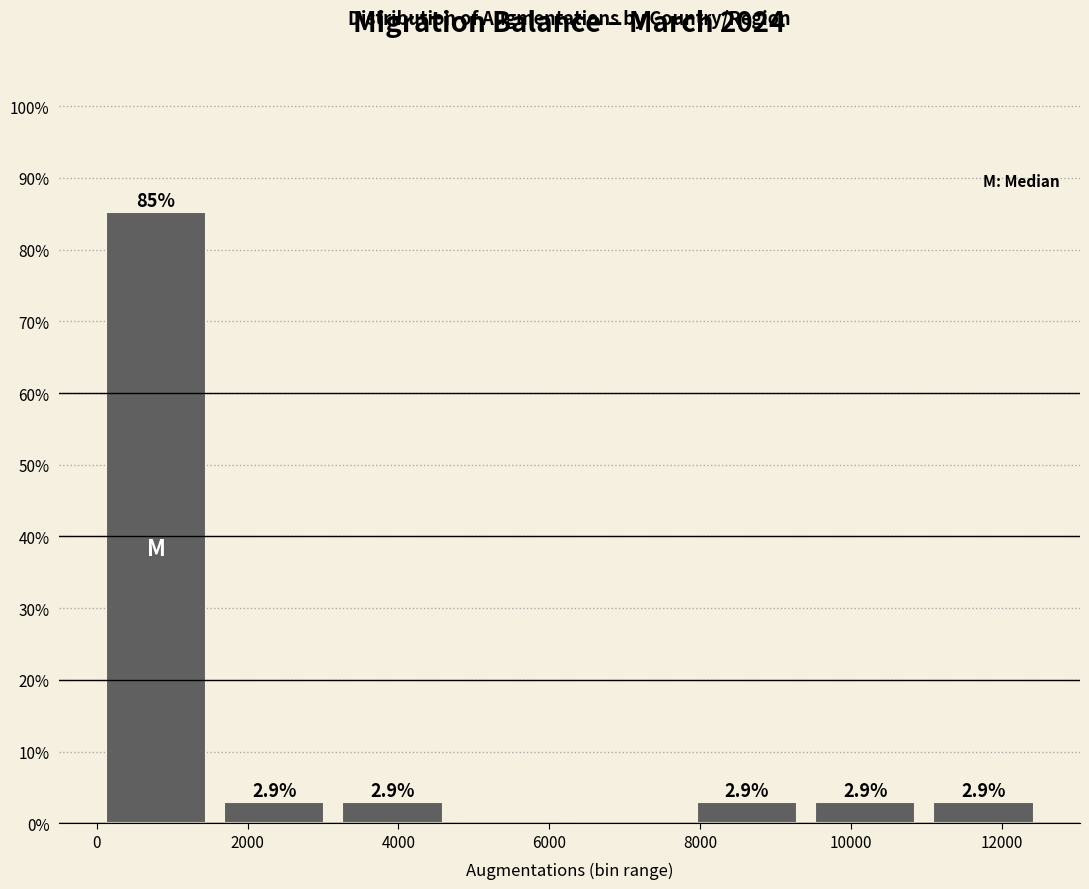

Over which range of the x-axis is the bar tallest?

0 to 1600